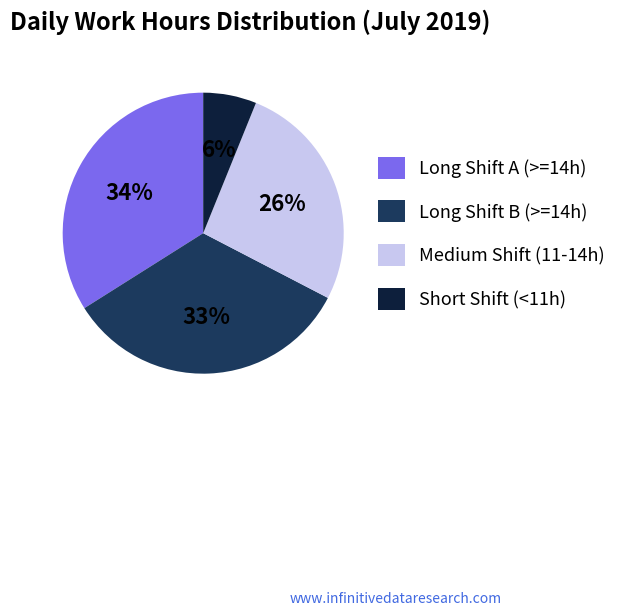

To the nearest percent, what is the difference between the largest and smallest slice percentages?

28%